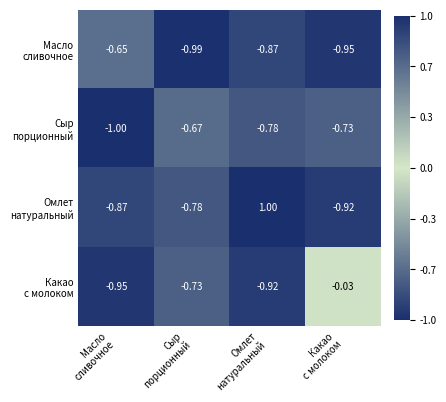

Which series has the largest total across all categories?

Омлет натуральный